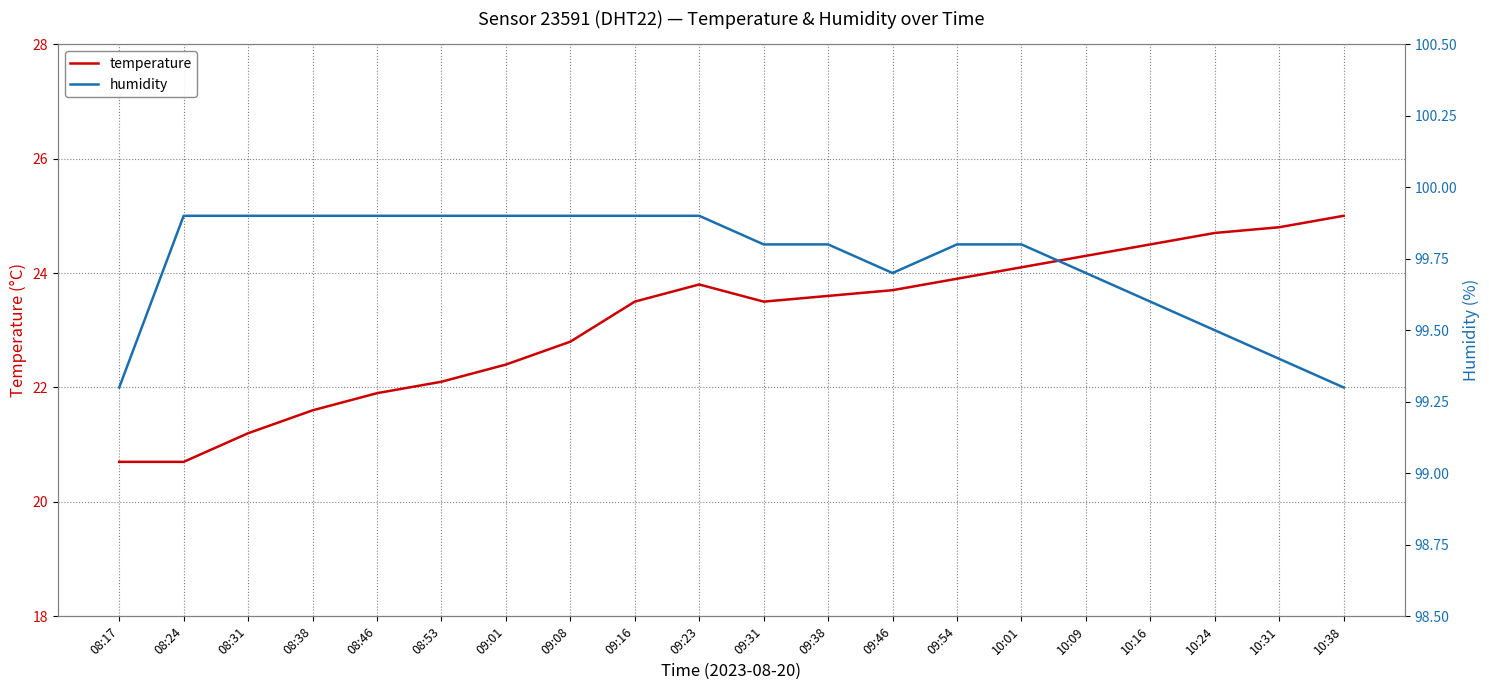

True or false: humidity and temperature intersect in this chart.

False